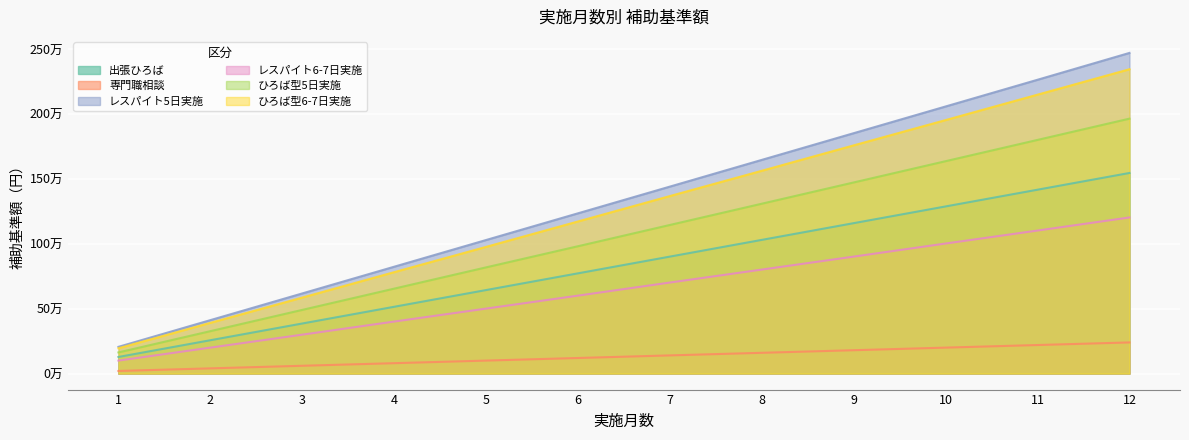

Which series has the largest range (max minus min)?

レスパイト5日実施